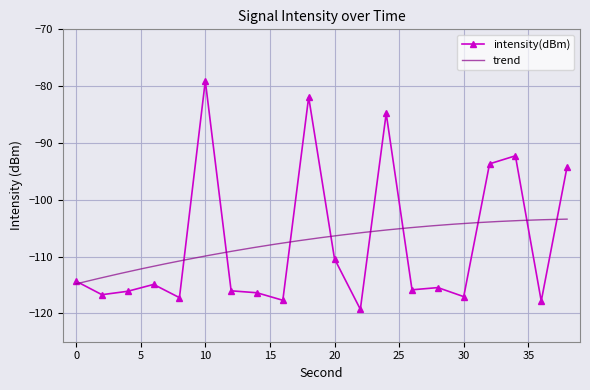

What is the maximum value shown in the chart?

-79.1